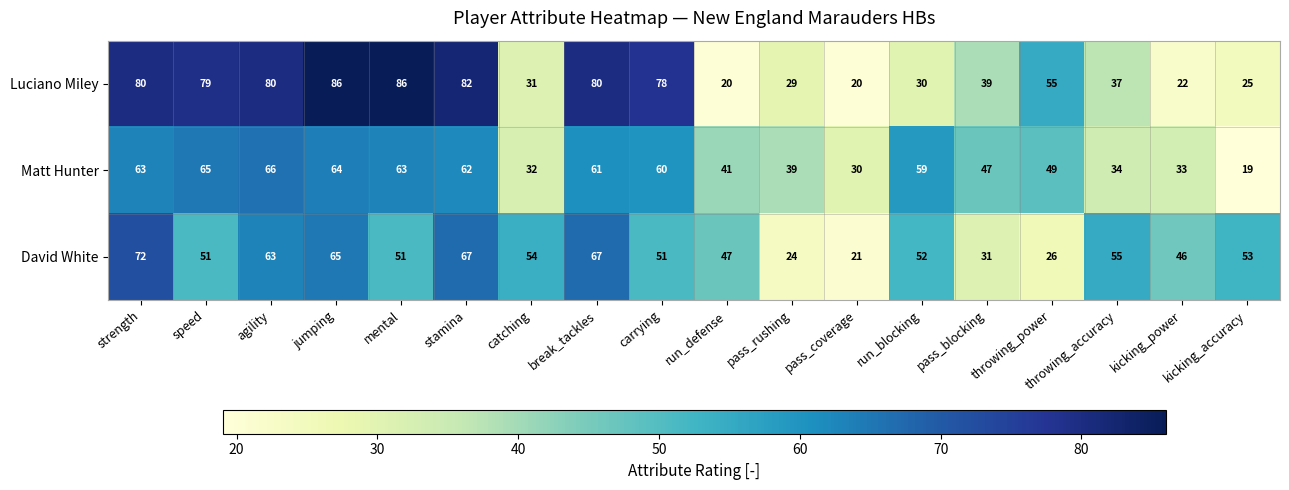

At strength, list the series in order from largest to smallest.

Luciano Miley, David White, Matt Hunter